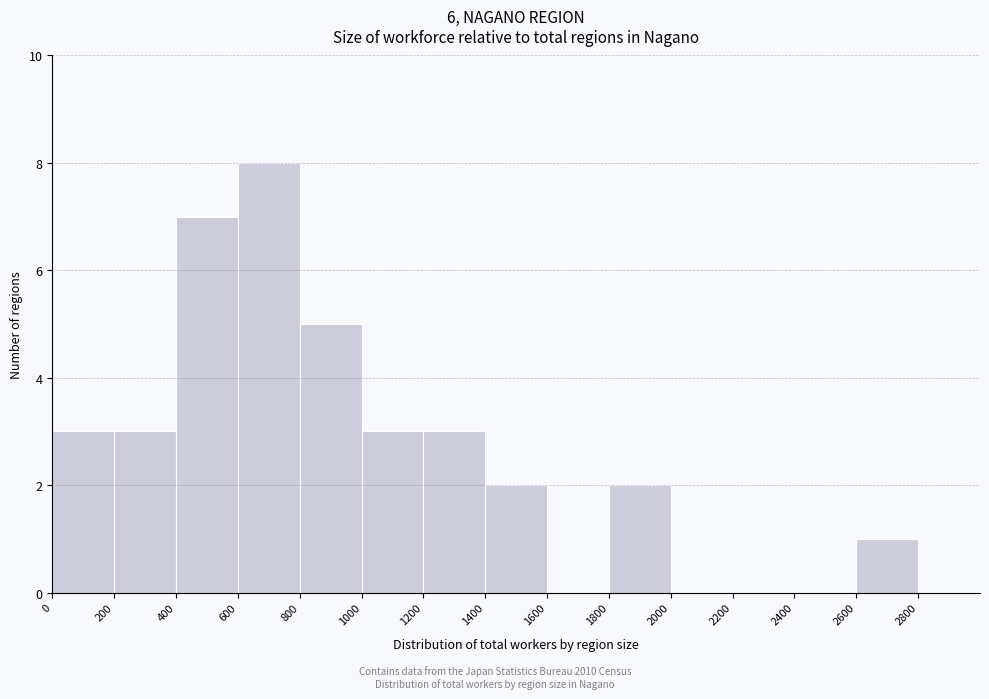

Which range on the x-axis has the tallest bar?

600 to 800